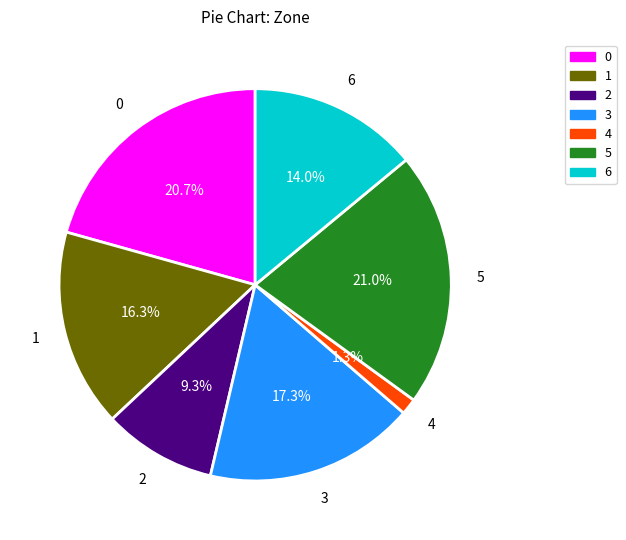

Is there a majority slice in this chart?

No